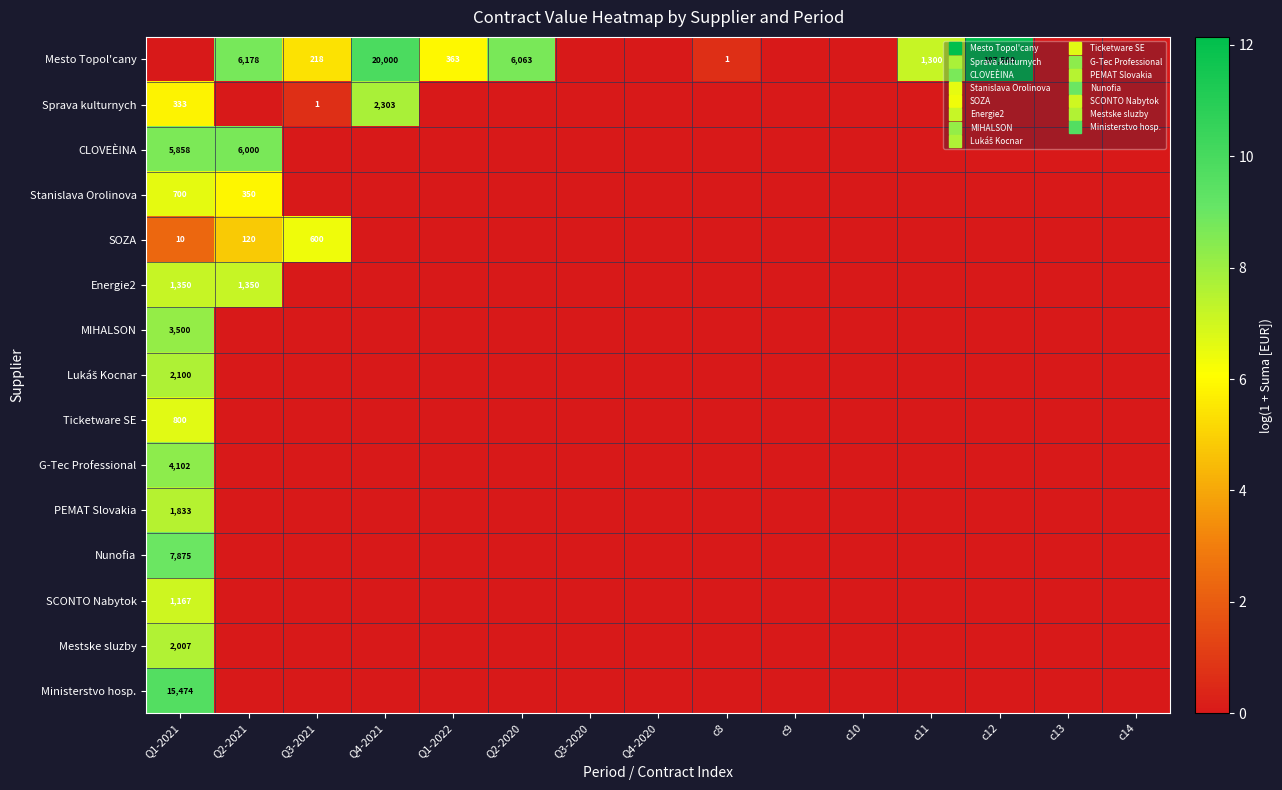

Which series has the largest range (max minus min)?

Mesto Topol'cany